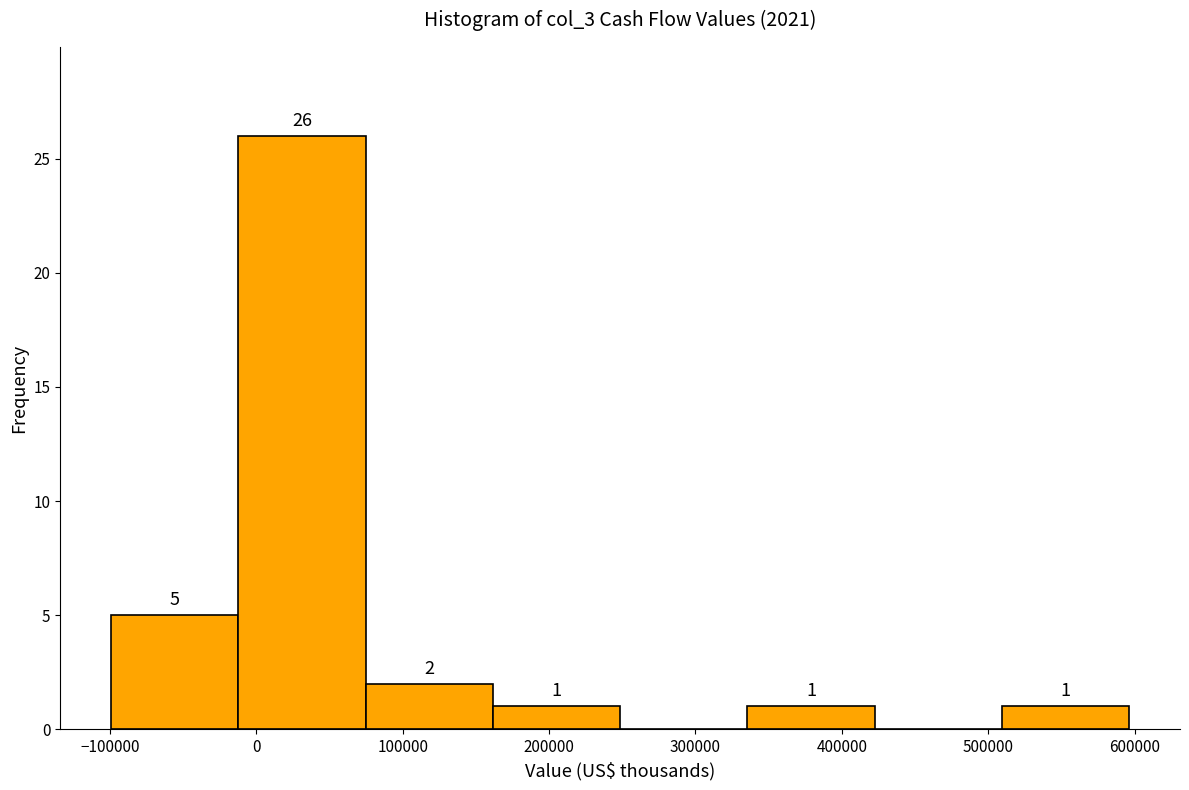

Which range on the x-axis has the tallest bar?

-10000 to 70000